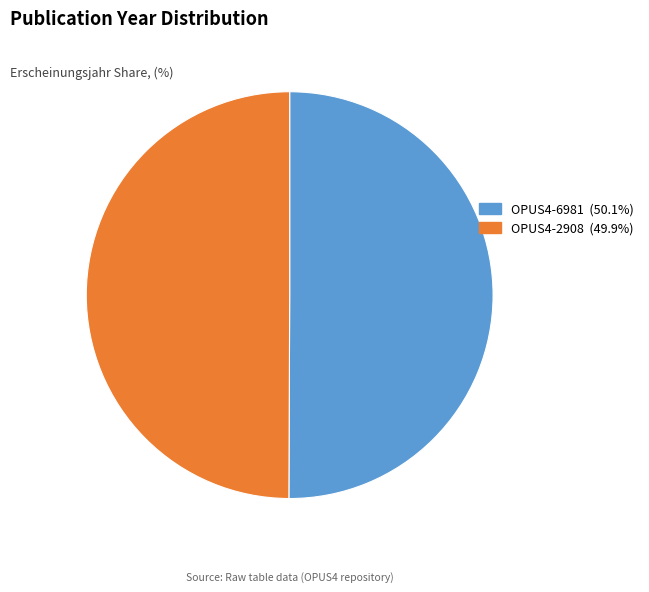

How many slices are in this pie chart?

2